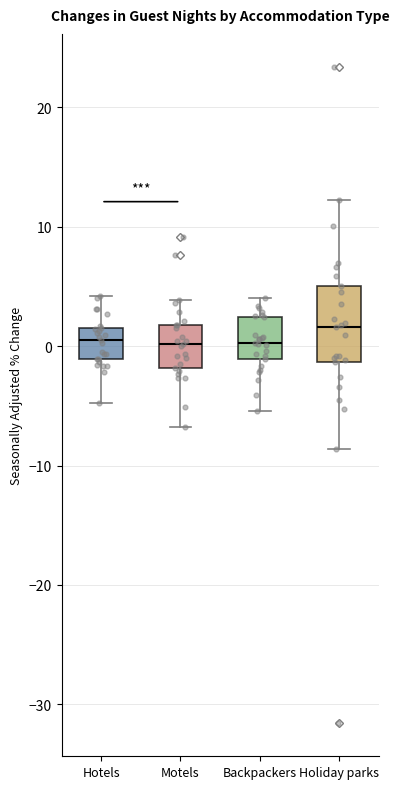

Which box is the tallest, from its lower edge to its upper edge?

Holiday parks